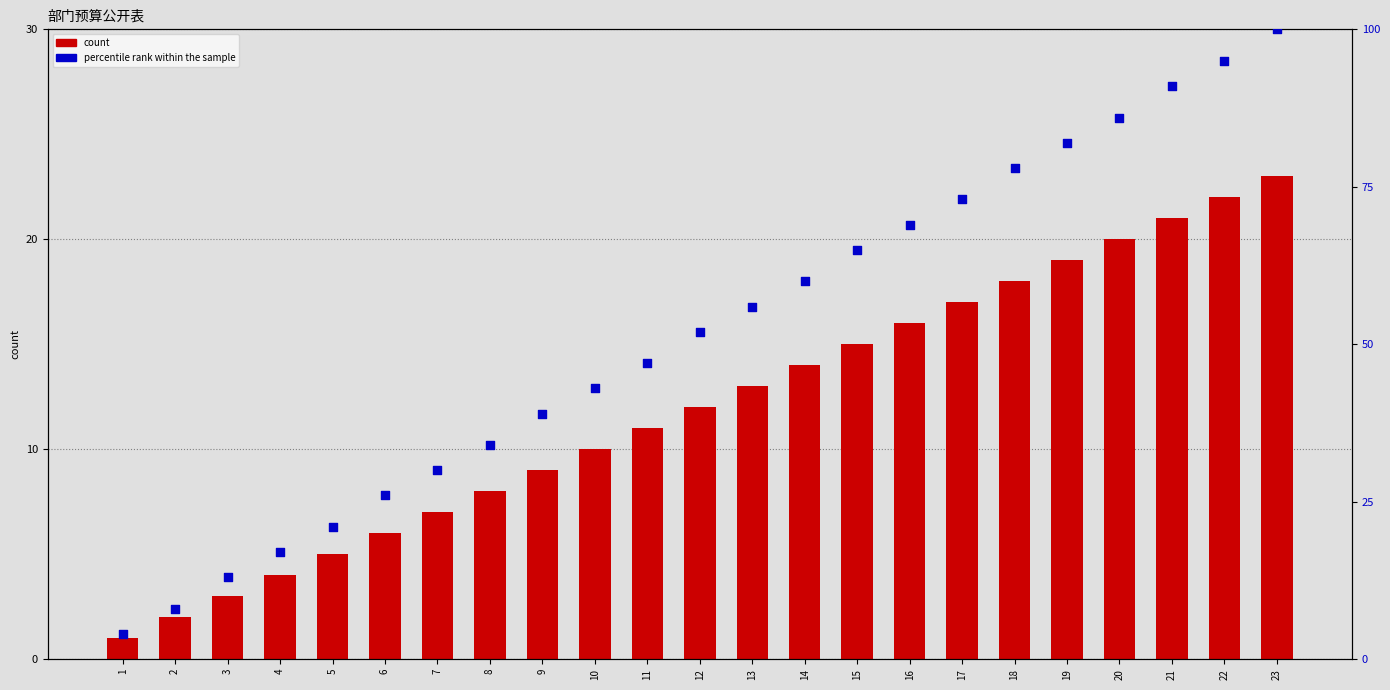

What is the total value across all series at 16?

85